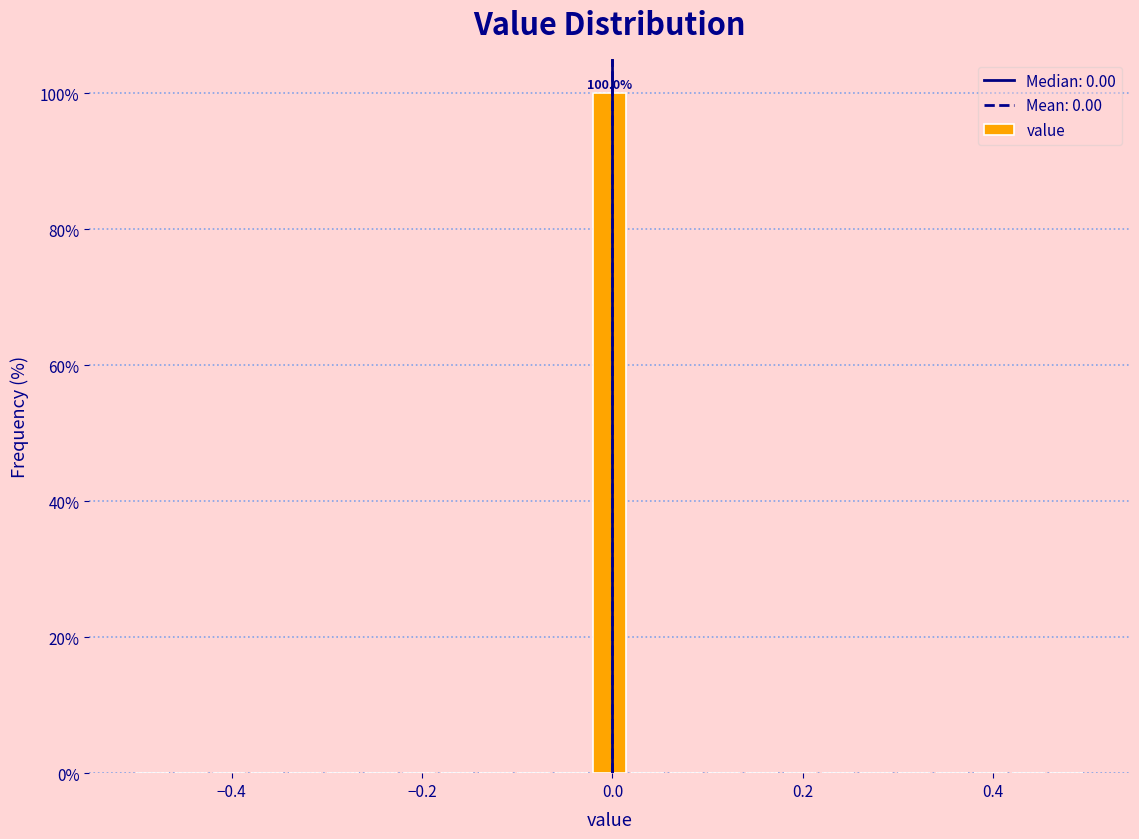

Read against the x-axis, roughly where is the centre of the tallest bar?

0.00